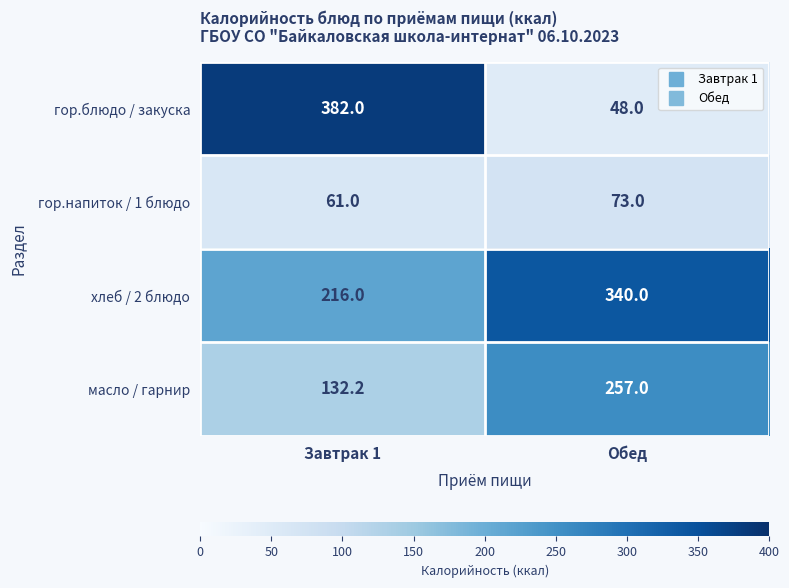

At which category is the sum across all series the highest?

Завтрак 1